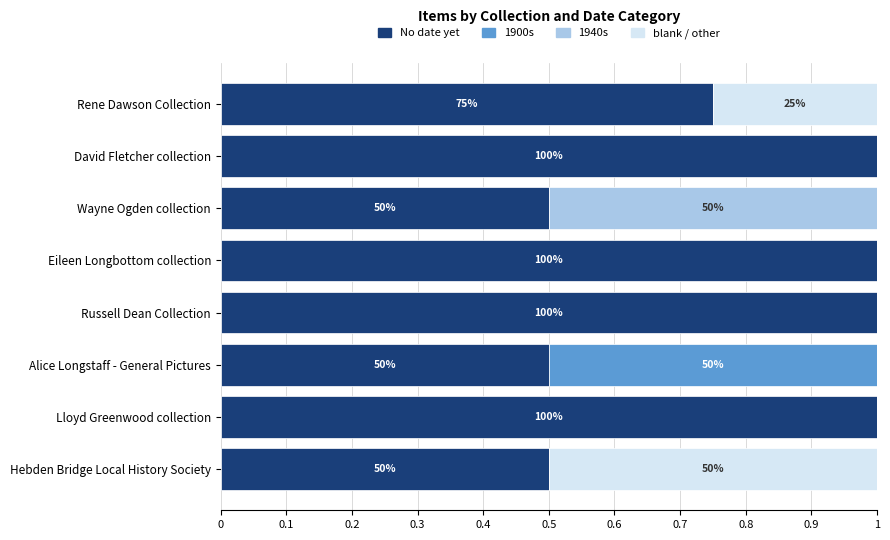

What is the total value across all series at Hebden Bridge Local History Society?

1.0